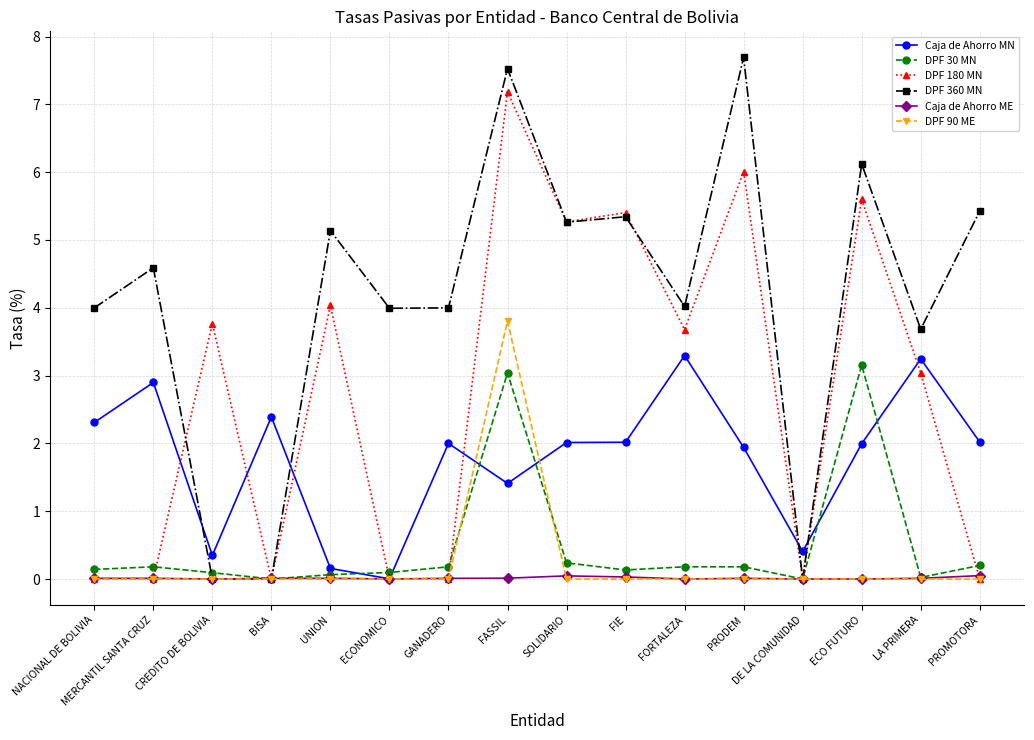

True or false: DPF 180 MN and DPF 360 MN intersect in this chart.

True